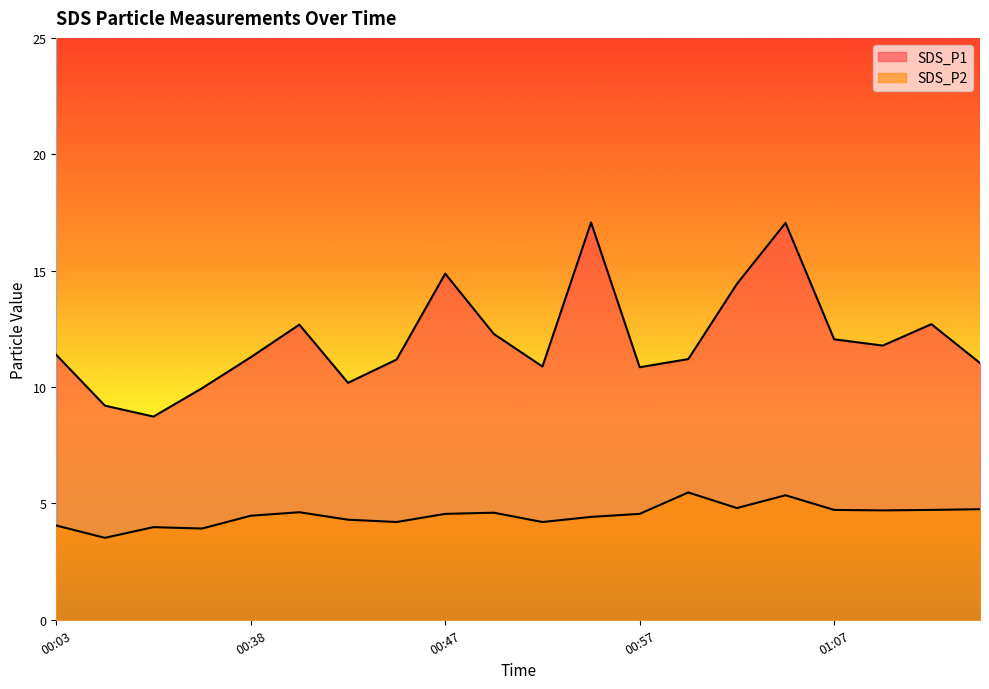

True or false: SDS_P1 and SDS_P2 cross at least once.

False